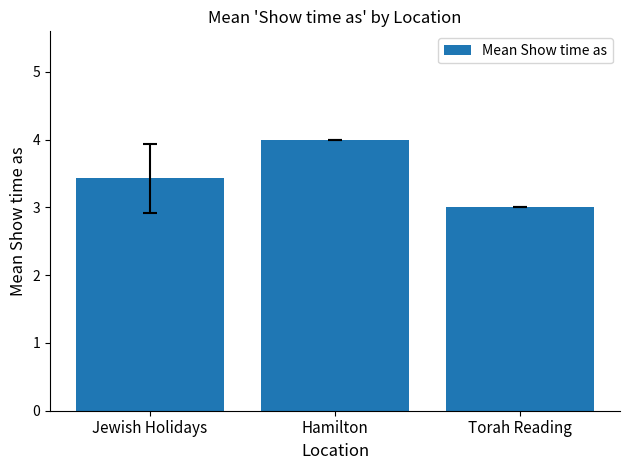

Reading left to right, transcribe all the data shown in this chart.

3.4	4.0	3.0